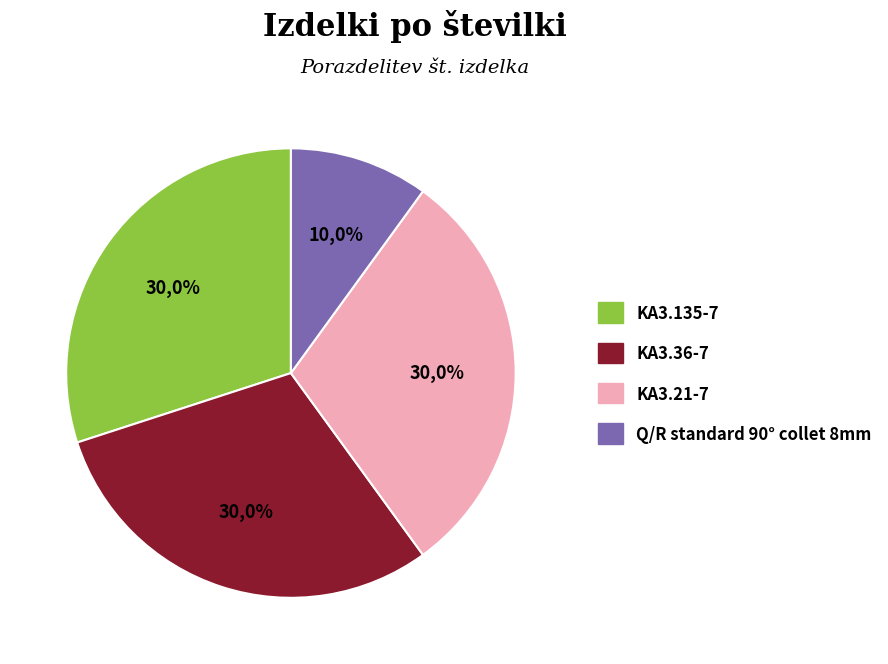

What percentage do KA3.36-7 and KA3.135-7 together represent?

60.0%